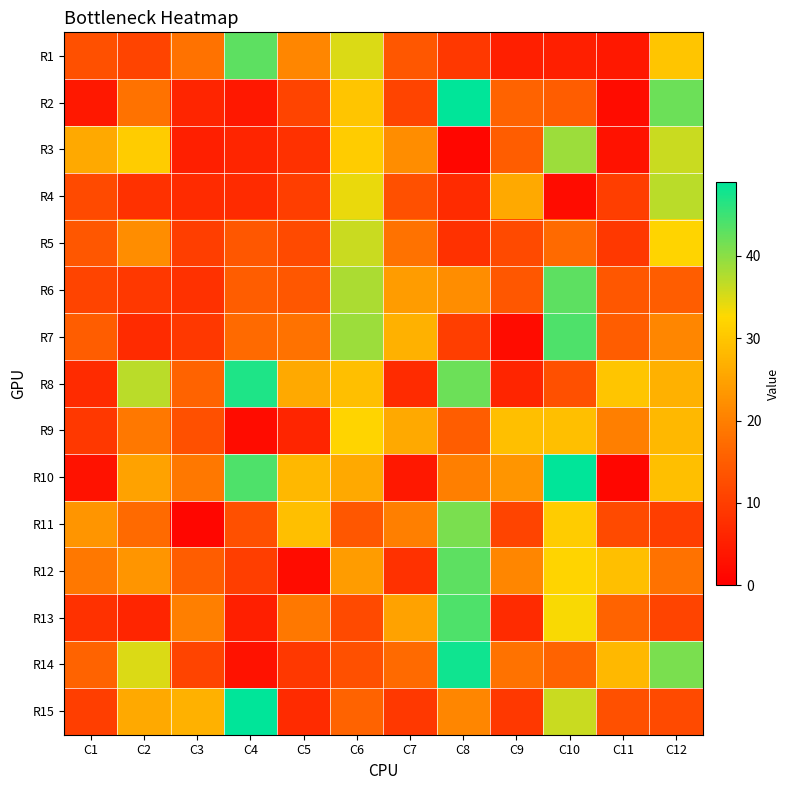

Reading left to right, extract all data points from this chart.

R1: C1=13	C2=11	C3=18	C4=43	C5=21	C6=35	C7=14	C8=9	C9=5	C10=5	C11=4	C12=30
R2: C1=4	C2=18	C3=6	C4=4	C5=11	C6=30	C7=11	C8=49	C9=16	C10=15	C11=2	C12=42
R3: C1=26	C2=31	C3=5	C4=6	C5=8	C6=31	C7=22	C8=1	C9=15	C10=39	C11=3	C12=36
R4: C1=12	C2=8	C3=7	C4=7	C5=10	C6=34	C7=13	C8=7	C9=26	C10=2	C11=10	C12=37
R5: C1=14	C2=22	C3=10	C4=14	C5=12	C6=36	C7=18	C8=8	C9=12	C10=17	C11=9	C12=32
R6: C1=11	C2=9	C3=8	C4=15	C5=14	C6=38	C7=24	C8=22	C9=14	C10=43	C11=14	C12=15
R7: C1=15	C2=7	C3=9	C4=17	C5=18	C6=39	C7=27	C8=10	C9=2	C10=44	C11=15	C12=21
R8: C1=7	C2=37	C3=16	C4=47	C5=26	C6=29	C7=7	C8=42	C9=6	C10=13	C11=30	C12=27
R9: C1=9	C2=19	C3=13	C4=2	C5=6	C6=32	C7=26	C8=15	C9=29	C10=29	C11=20	C12=28
R10: C1=3	C2=25	C3=19	C4=44	C5=28	C6=26	C7=4	C8=20	C9=23	C10=49	C11=1	C12=29
R11: C1=23	C2=17	C3=1	C4=13	C5=29	C6=14	C7=20	C8=41	C9=11	C10=31	C11=12	C12=10
R12: C1=19	C2=23	C3=15	C4=10	C5=2	C6=24	C7=8	C8=43	C9=21	C10=32	C11=29	C12=18
R13: C1=8	C2=6	C3=20	C4=5	C5=19	C6=12	C7=25	C8=44	C9=7	C10=33	C11=16	C12=11
R14: C1=16	C2=35	C3=11	C4=3	C5=9	C6=13	C7=17	C8=48	C9=18	C10=16	C11=28	C12=41
R15: C1=10	C2=26	C3=27	C4=49	C5=7	C6=16	C7=9	C8=21	C9=9	C10=36	C11=13	C12=12